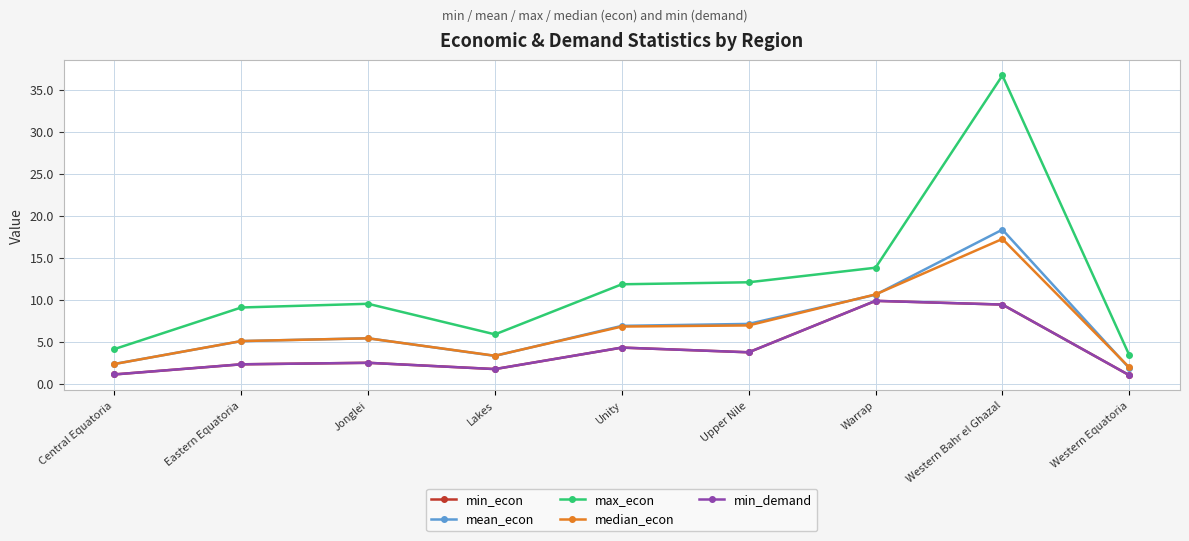

Does the chart have visible grid lines?

Yes